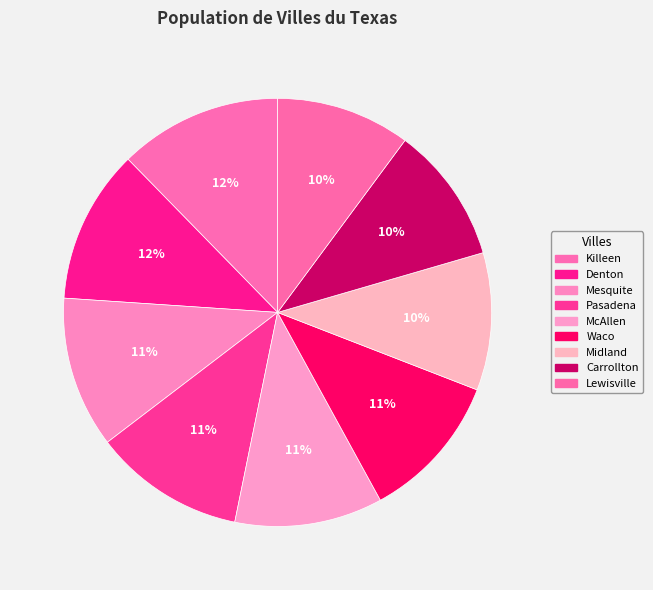

True or false: Pasadena accounts for 18% of the total.

False